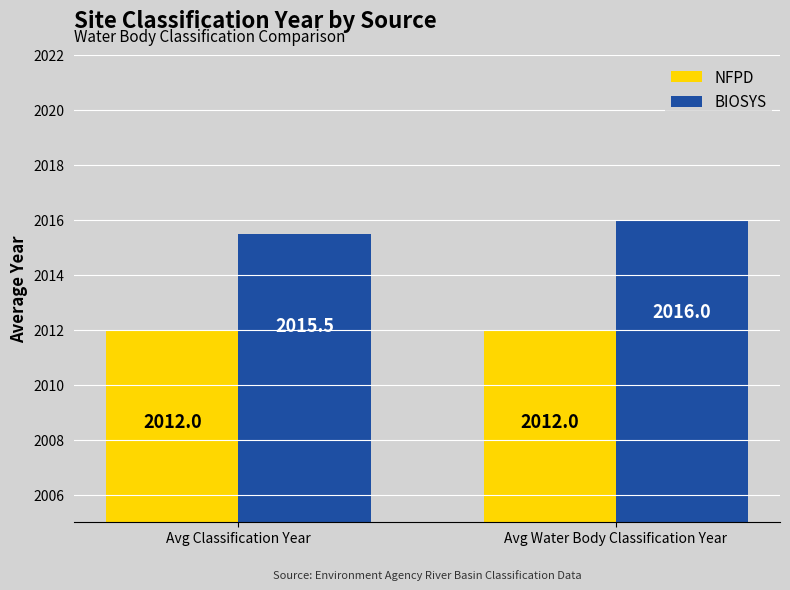

What is the difference between the highest and lowest values at Avg Water Body Classification Year?

4.0